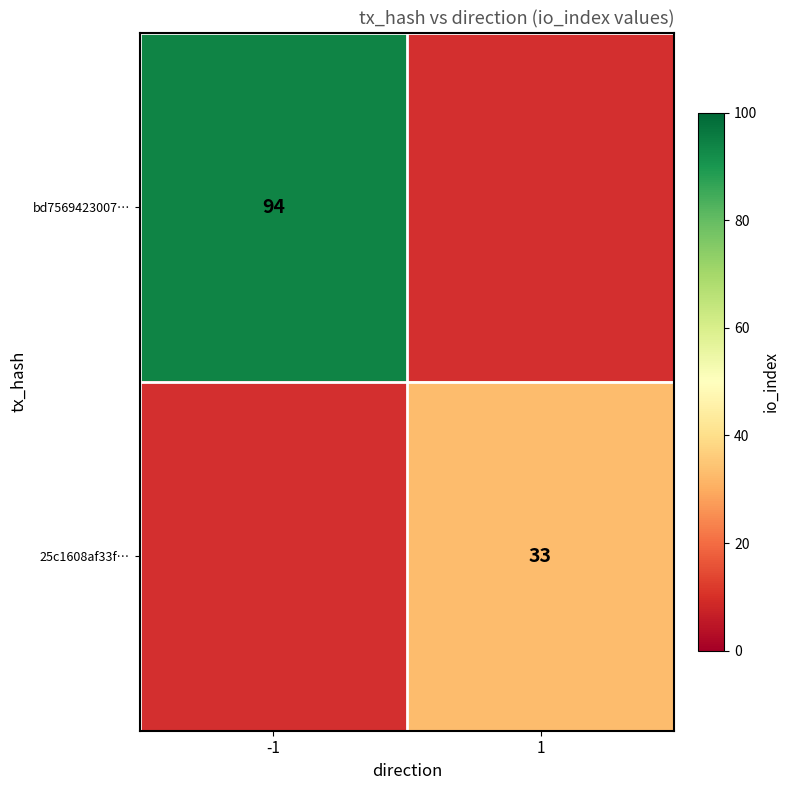

Is it true that bd7569423007… equals 163 at -1?

False